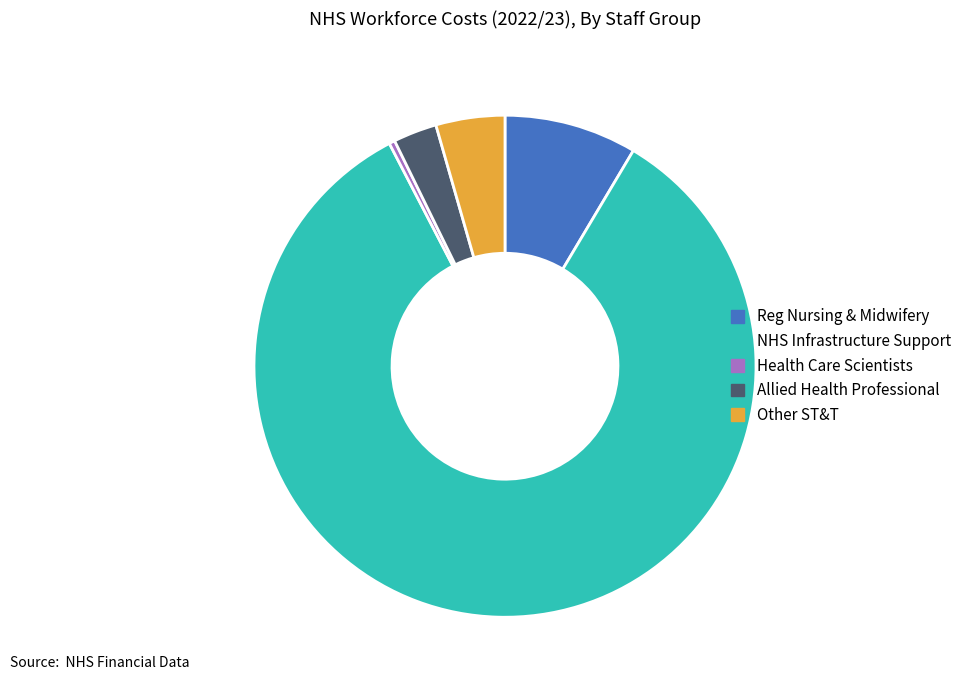

The Allied Health Professional slice represents 3% of the pie. True or false?

True